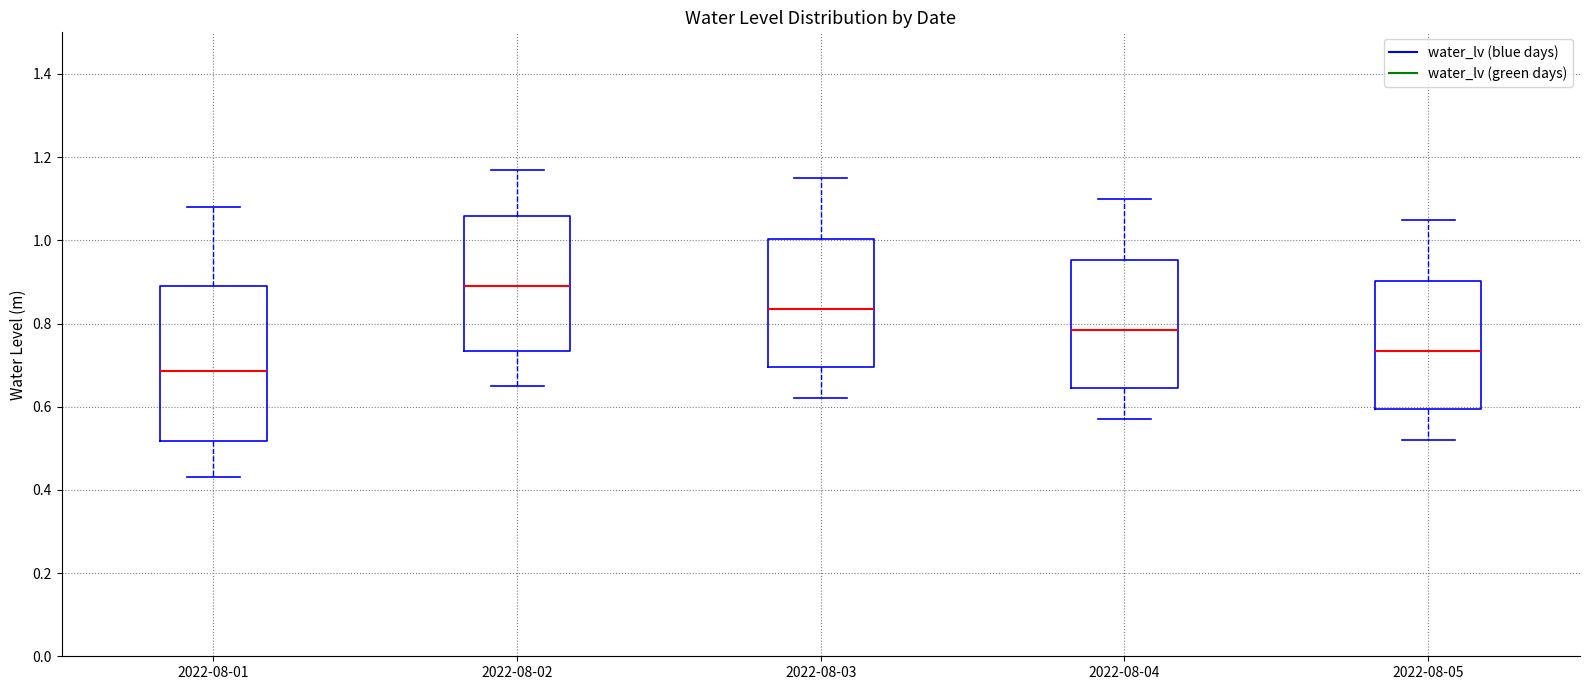

Which box has the lowest median line?

2022-08-01